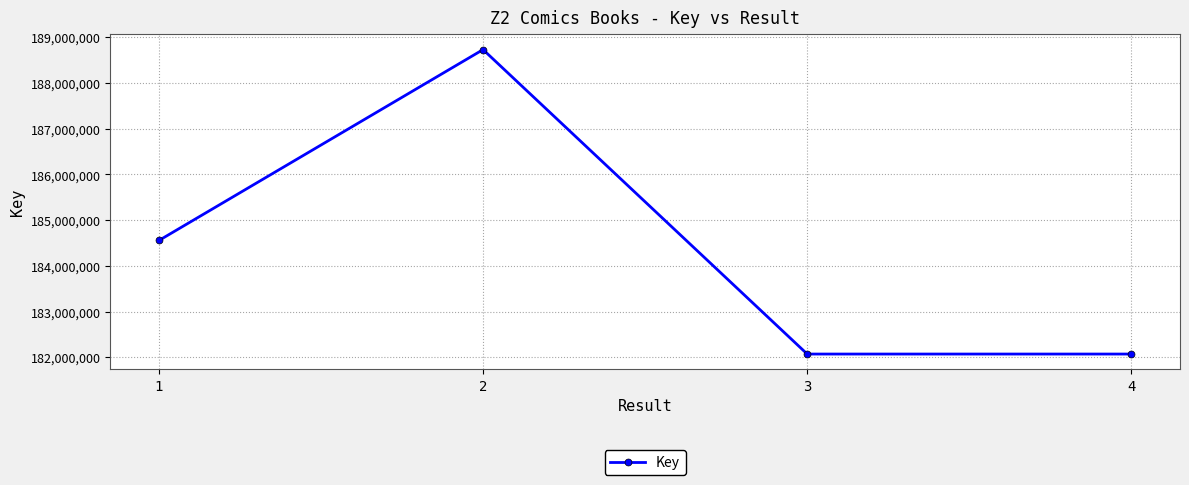

What is the change in value from 1 to 4?

-2482279